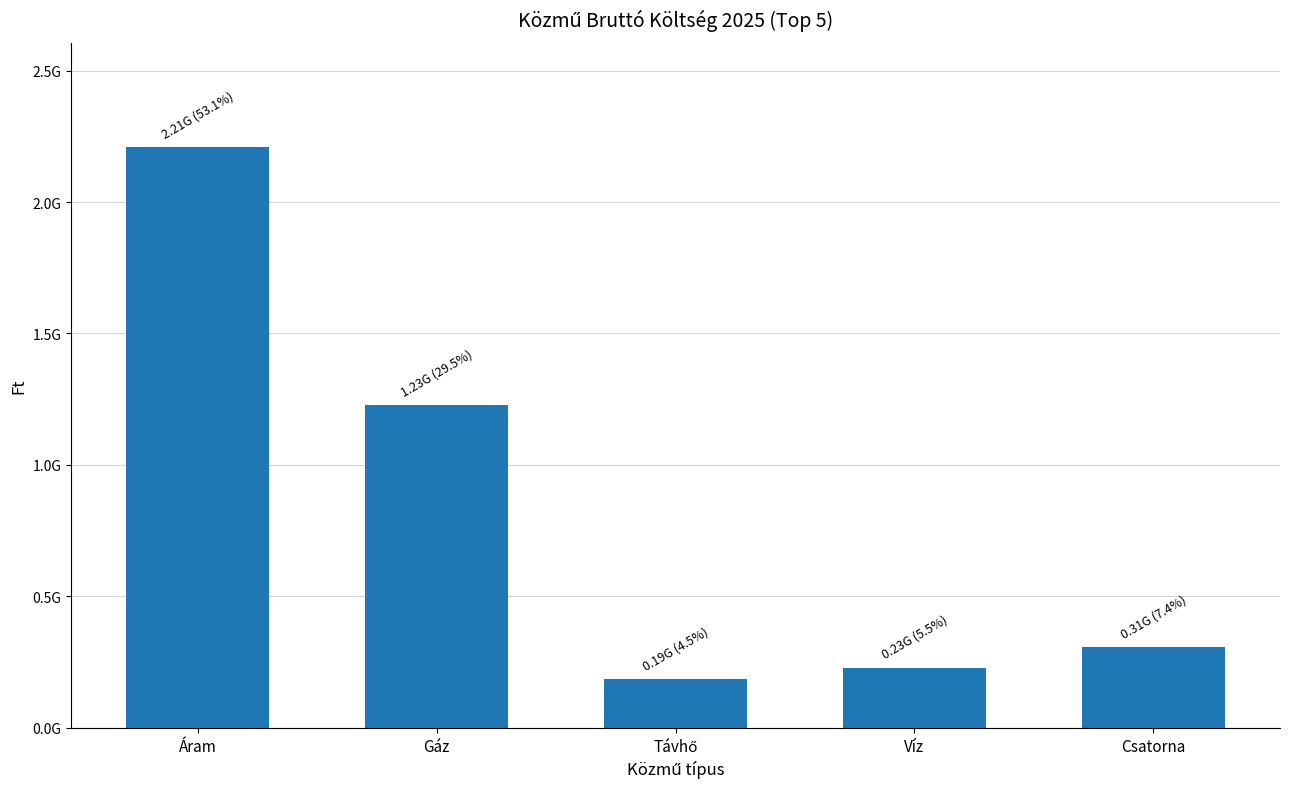

The value at Csatorna is 307826770.7. True or false?

True